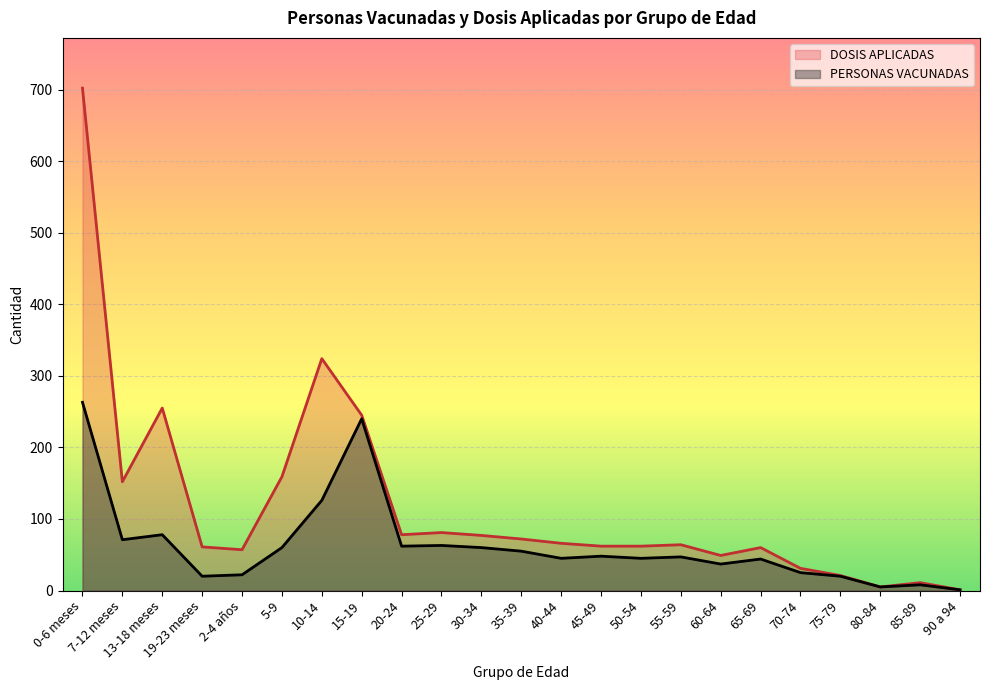

What is the approximate value of PERSONAS VACUNADAS at 45-49?

48